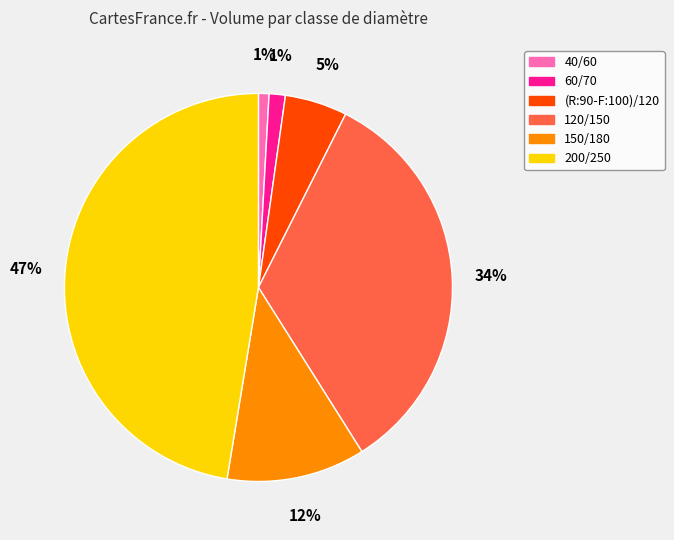

Count the number of slices in the pie.

6